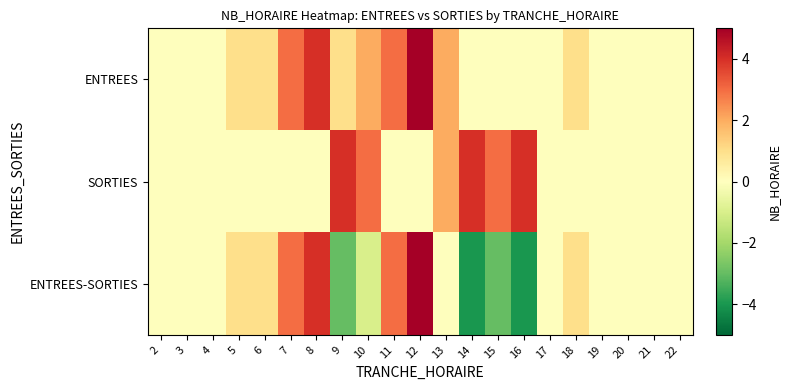

List the series in order of their peak value, lowest first.

SORTIES, ENTREES, ENTREES-SORTIES